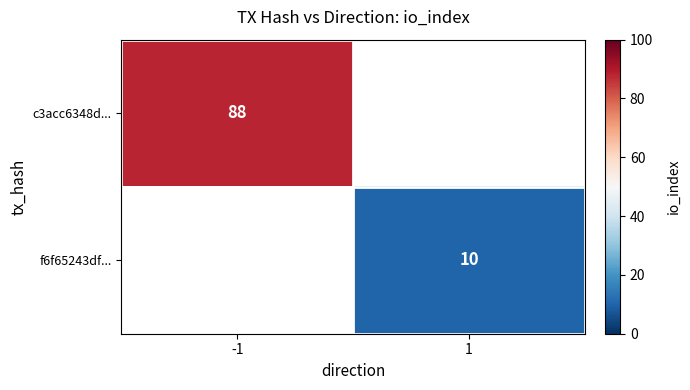

Is it true that f6f65243df... equals 10 at 1?

True